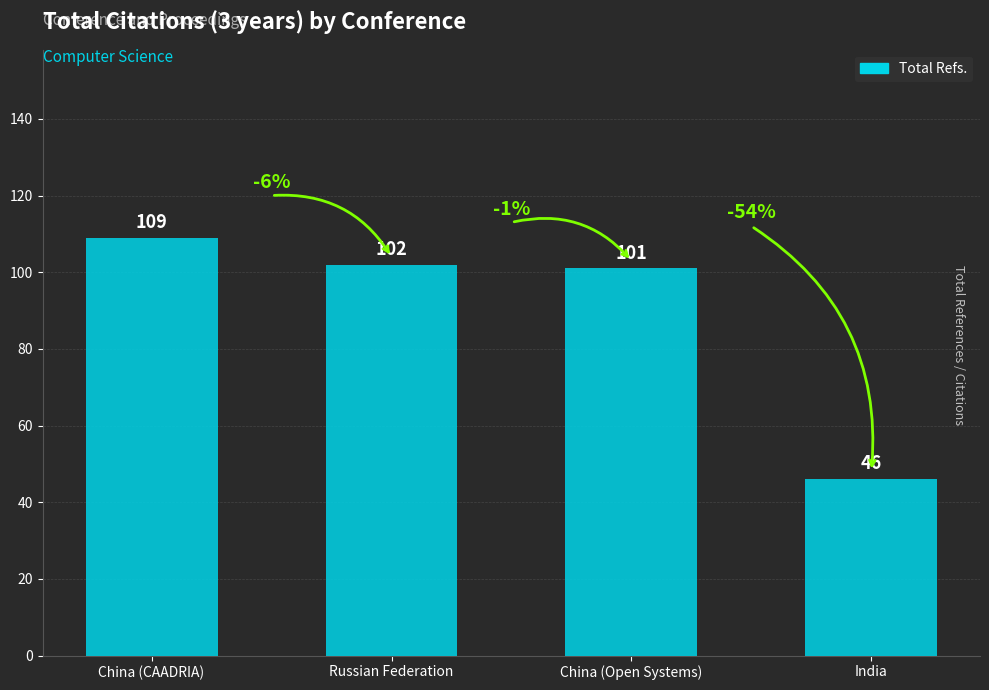

Count the number of data series in this chart.

1